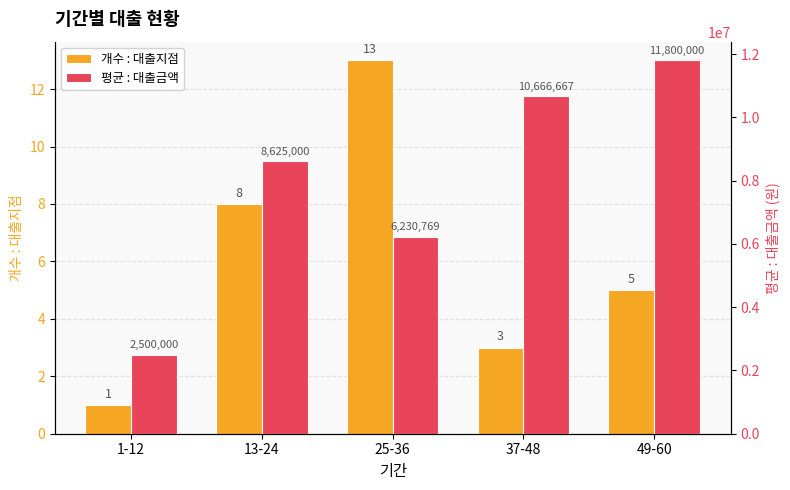

Which series has the largest total across all categories?

평균 : 대출금액